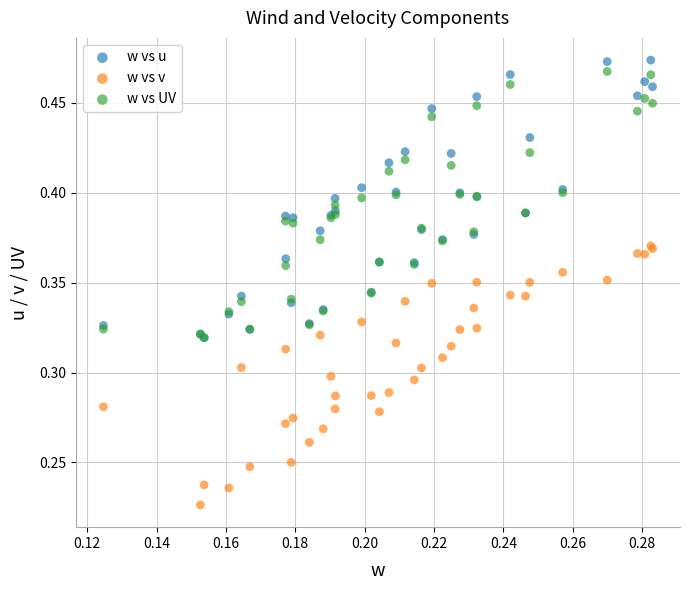

What are all the series names shown in the legend?

w vs u, w vs v, w vs UV